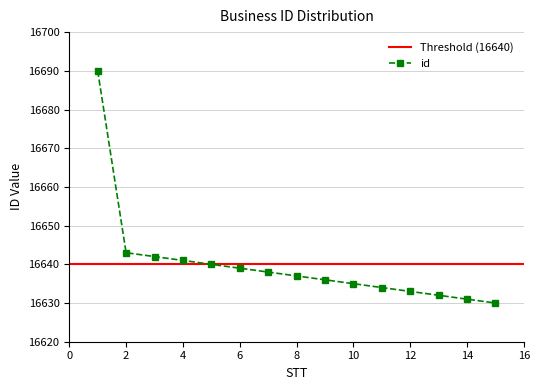

Is it true that the value at 2 is 6267?

False